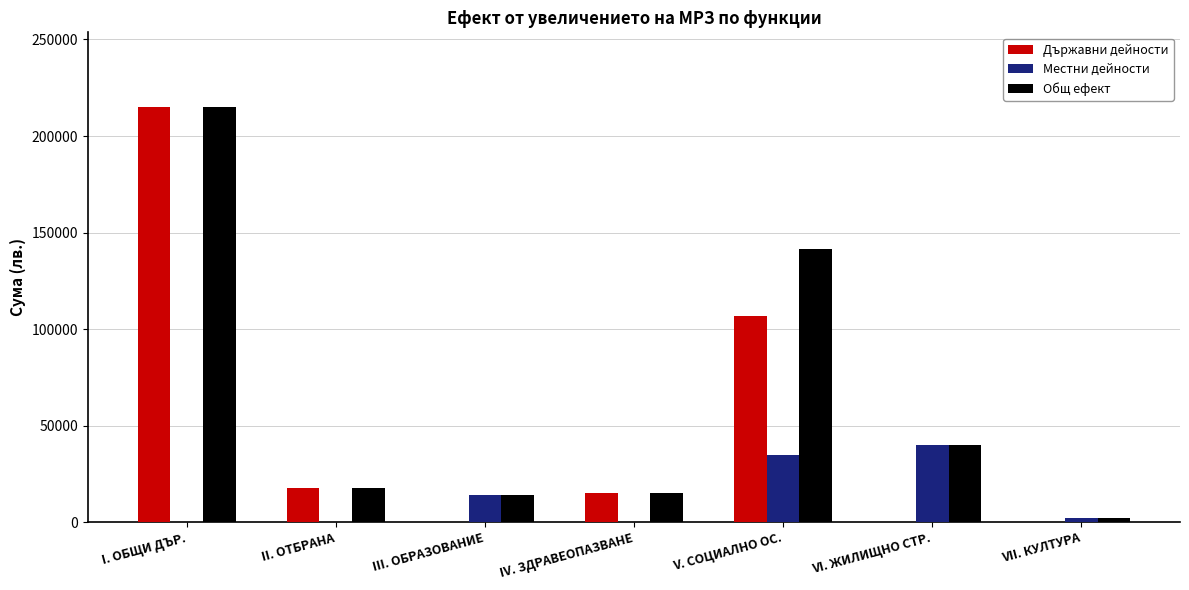

What is the maximum value shown in the chart?

215000